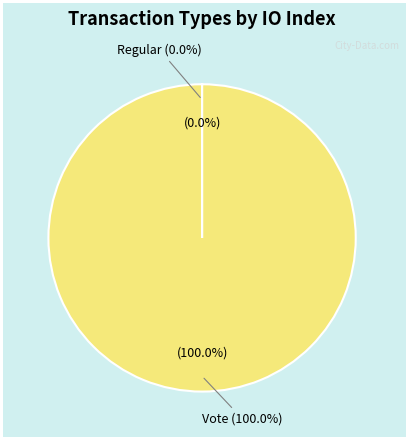

True or false: Vote accounts for 100% of the total.

True